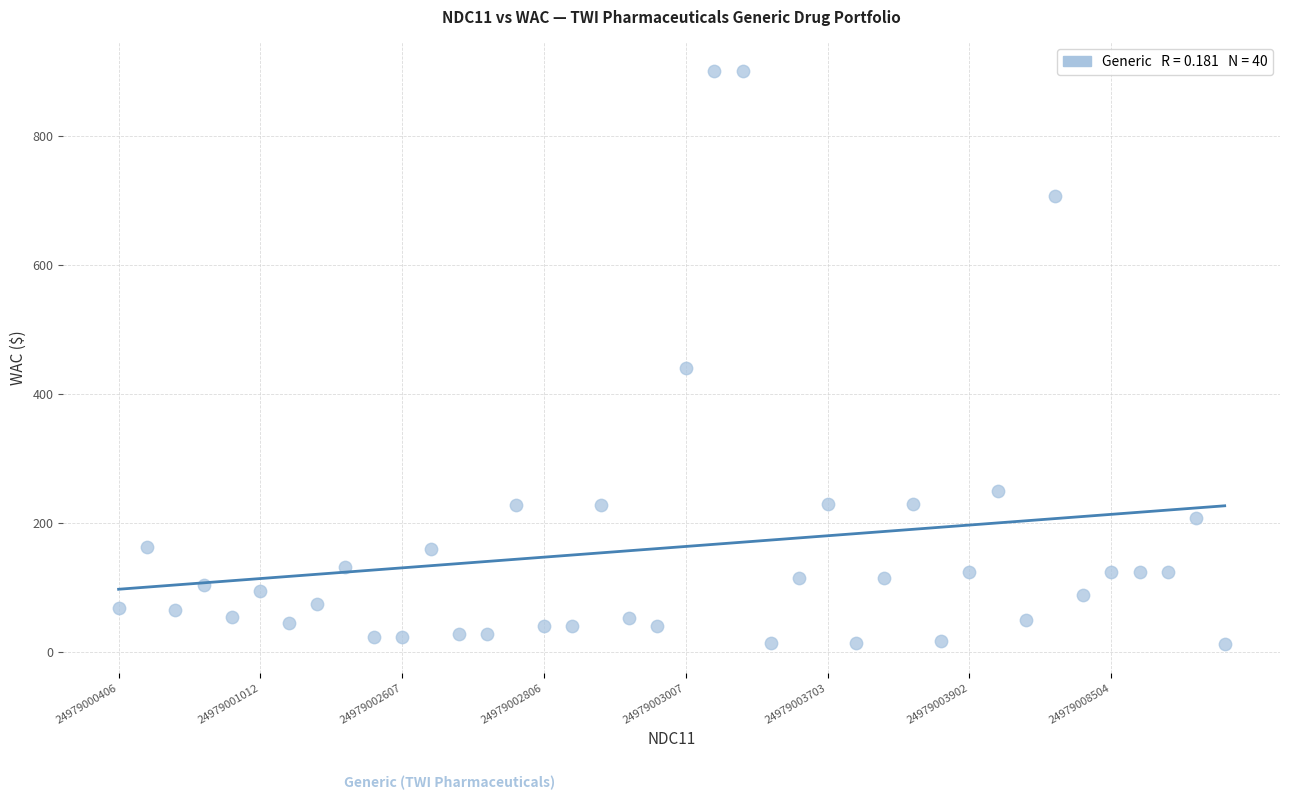

What Y value in the scatter plot is closest to 456?

440.0